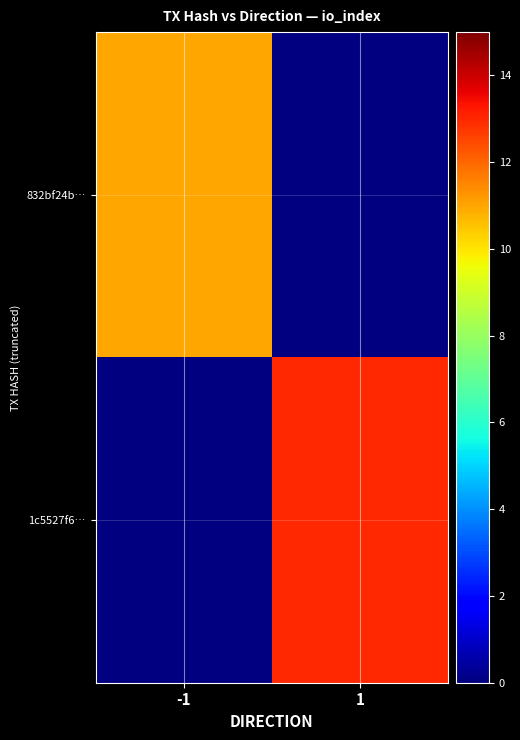

True or false: 832bf24b… has a value of 11.0 at -1.

True